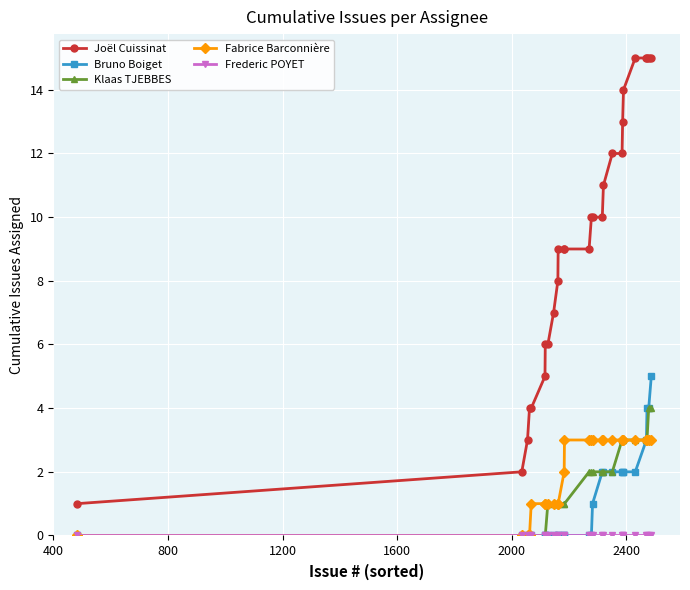

True or false: Joël Cuissinat and Fabrice Barconnière cross at least once.

False